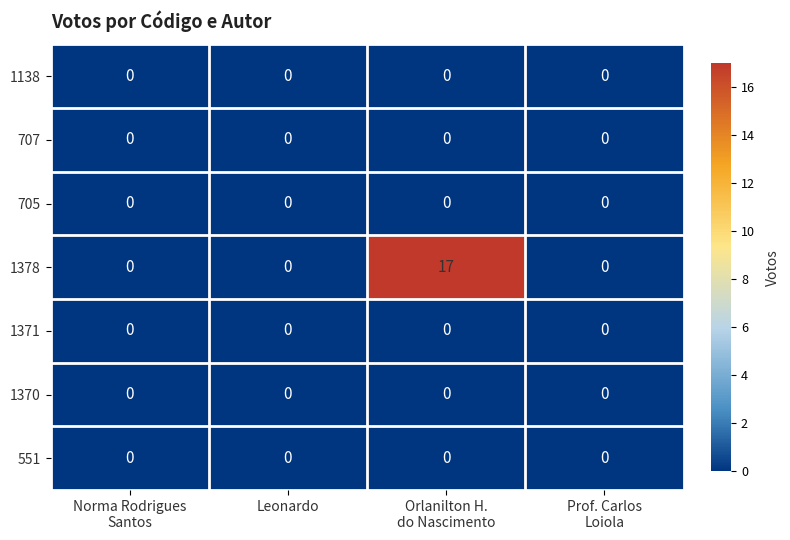

Which series has the largest total across all categories?

1378